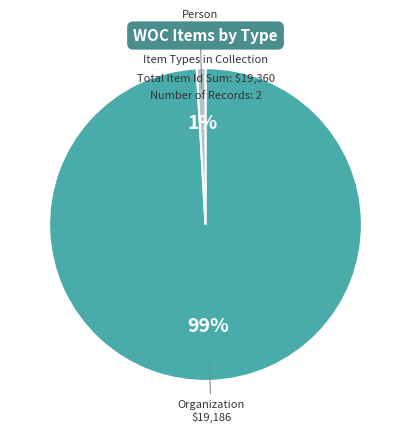

To the nearest percent, what is the difference between the largest and smallest slice percentages?

98%